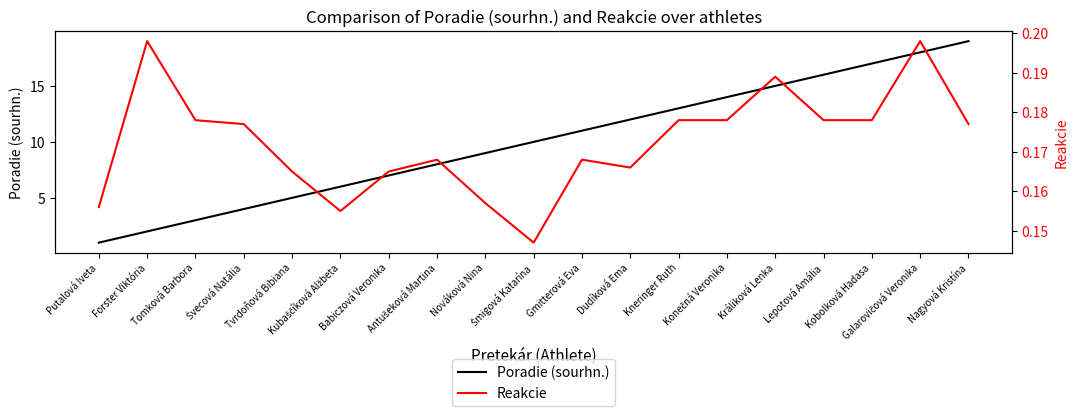

True or false: Poradie (sourhn.) and Reakcie cross at least once.

False